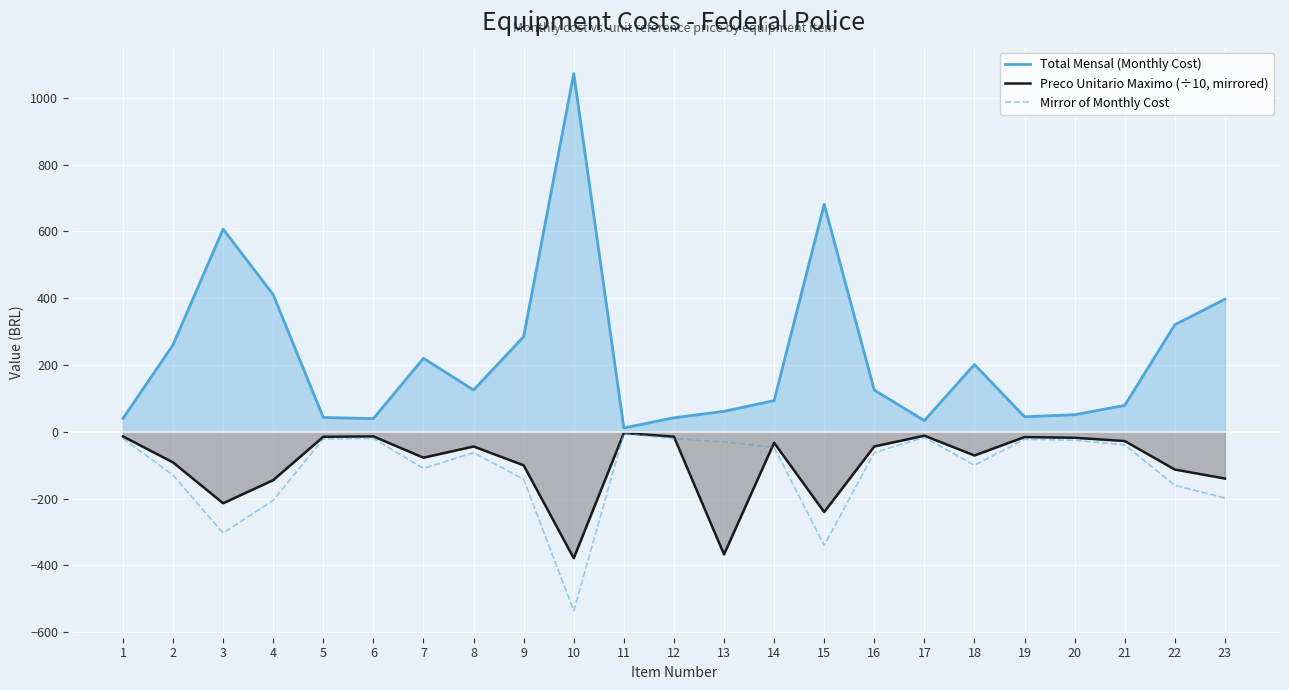

What is the lowest value of the Mirror of Monthly Cost series?

-536.2